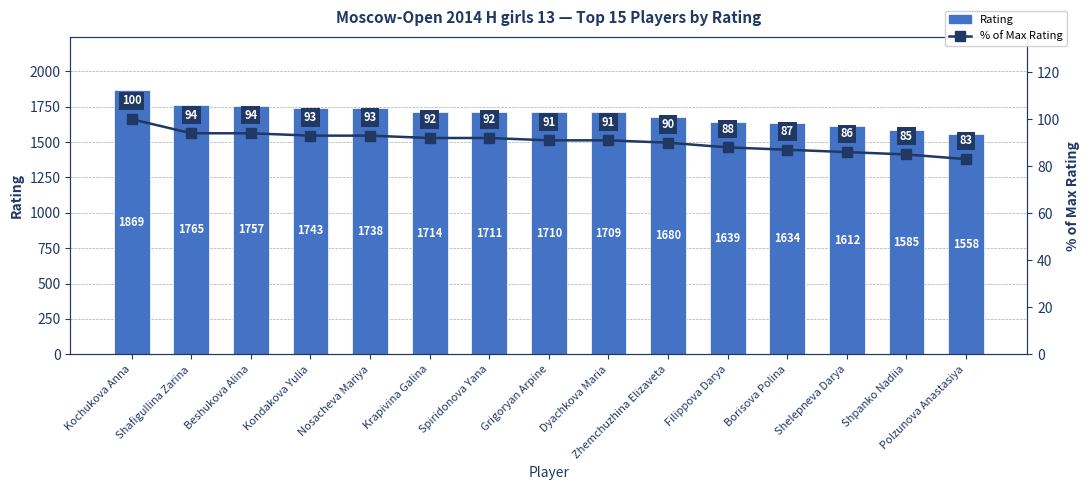

List the series in order of their overall mean, highest first.

Rating, % of Max Rating